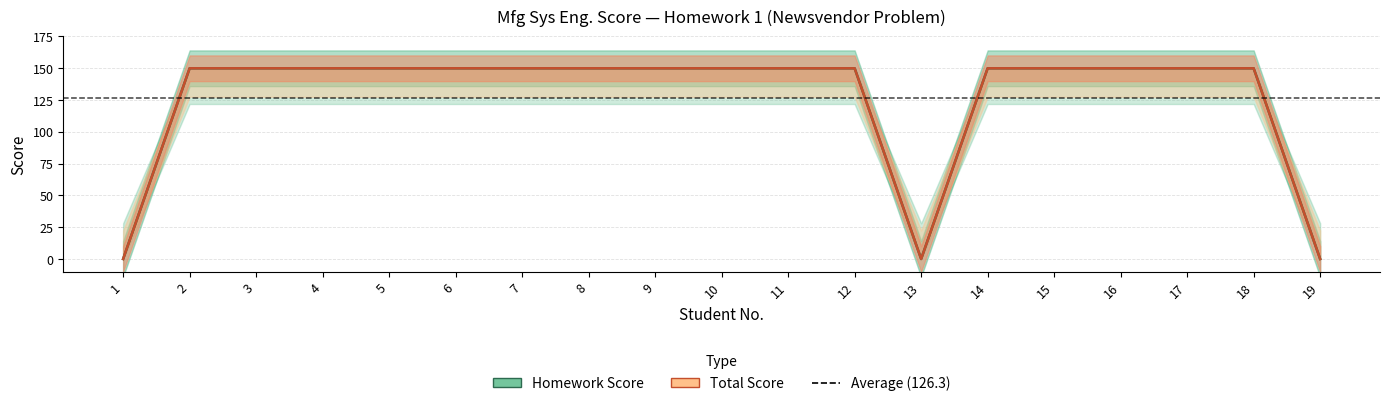

Which series has the widest spread of values?

Homework Score